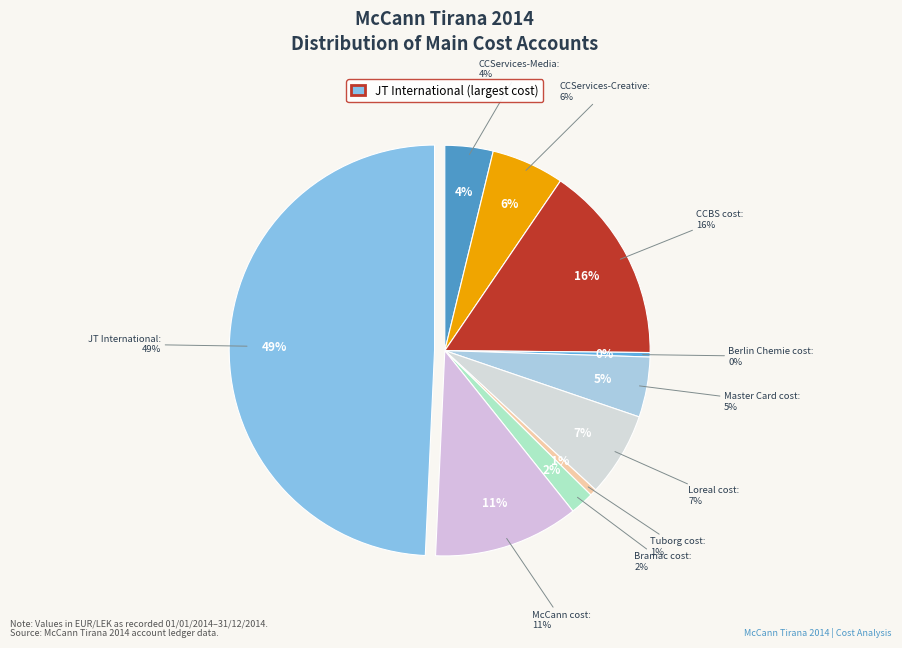

What is the change in value from Bramac cost to JT International?

+14363698.2